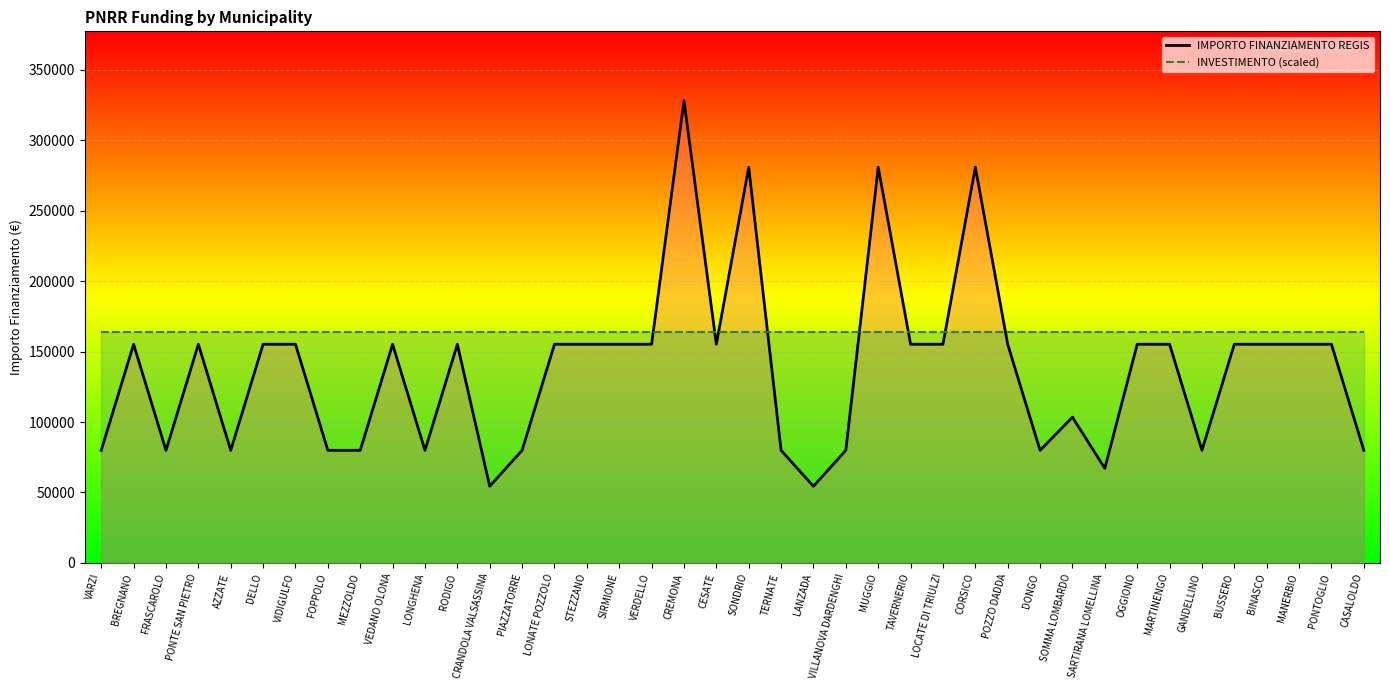

What is the value of the IMPORTO FINANZIAMENTO REGIS point at the 37th from the left?

155234